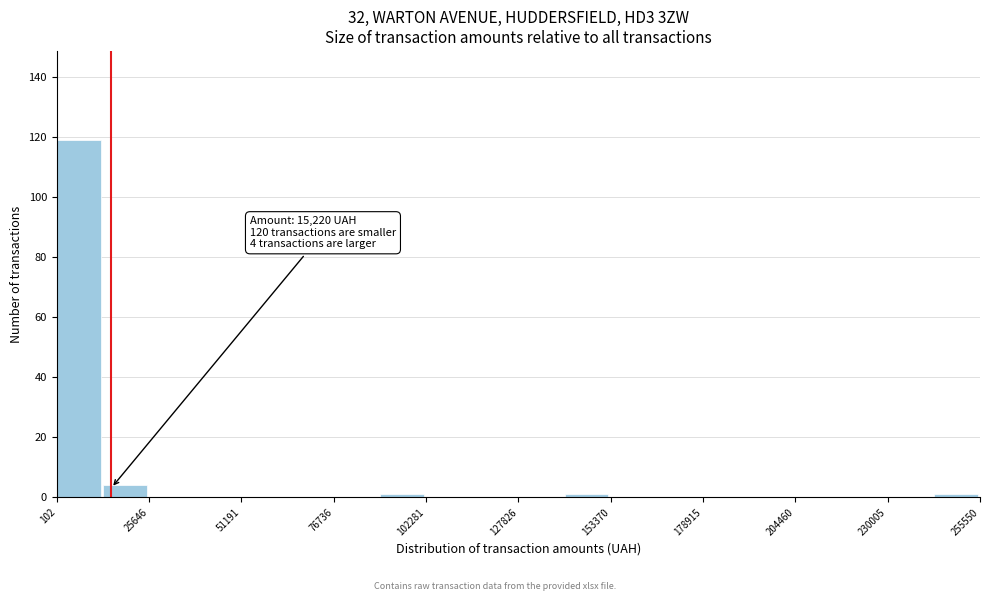

Read against the x-axis, roughly where is the centre of the tallest bar?

5000